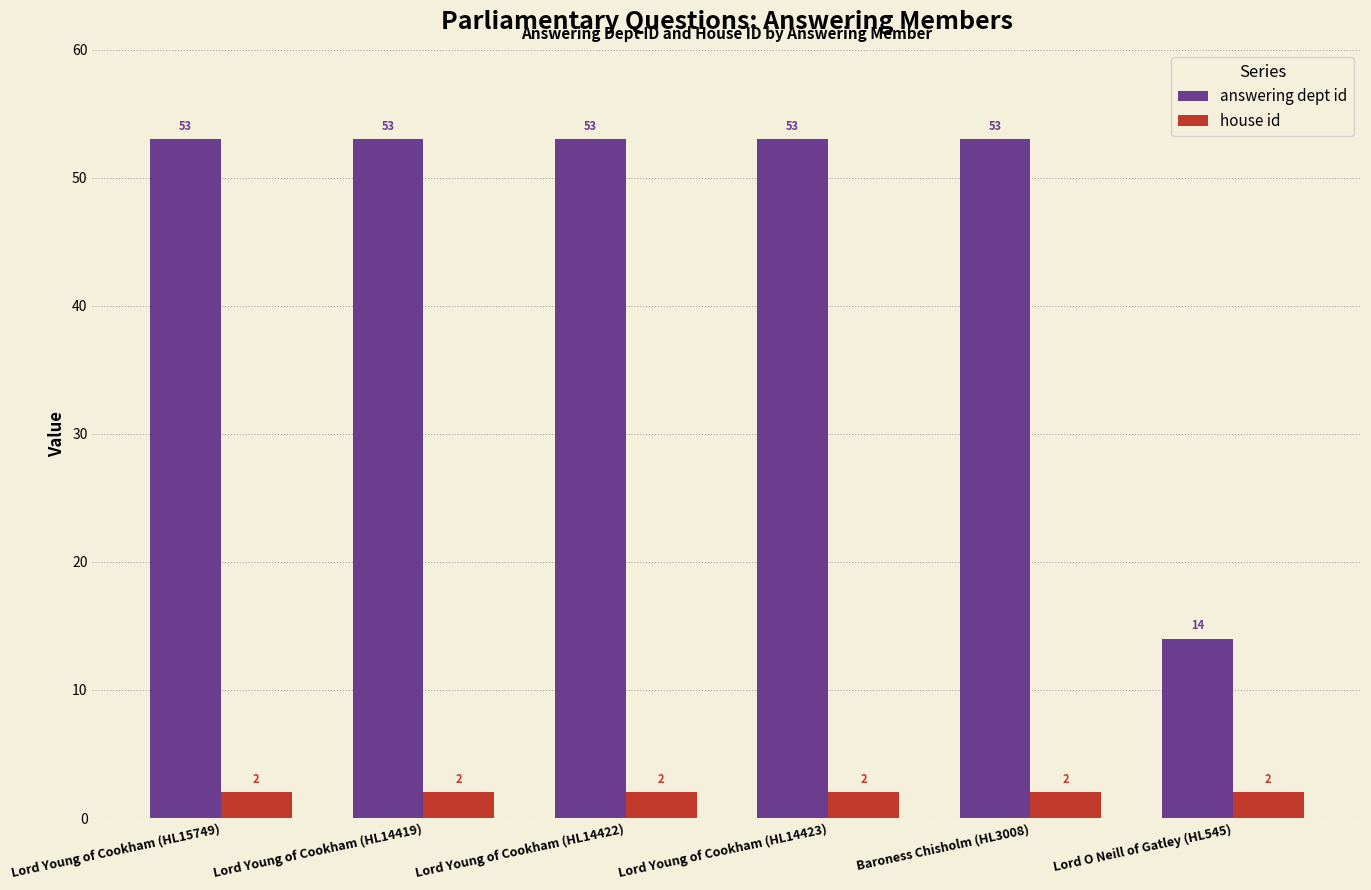

Reading right to left, transcribe all the data shown in this chart.

answering dept id: Lord O Neill of Gatley (HL545)=14	Baroness Chisholm (HL3008)=53	Lord Young of Cookham (HL14423)=53	Lord Young of Cookham (HL14422)=53	Lord Young of Cookham (HL14419)=53	Lord Young of Cookham (HL15749)=53
house id: Lord O Neill of Gatley (HL545)=2	Baroness Chisholm (HL3008)=2	Lord Young of Cookham (HL14423)=2	Lord Young of Cookham (HL14422)=2	Lord Young of Cookham (HL14419)=2	Lord Young of Cookham (HL15749)=2